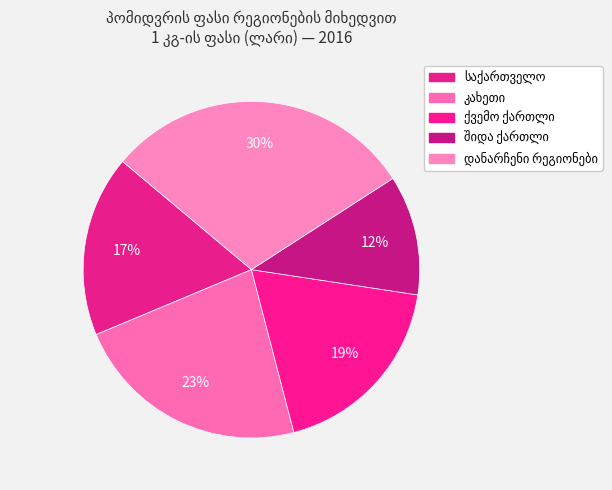

To the nearest percent, what percentage of the pie is დანარჩენი რეგიონები?

30%